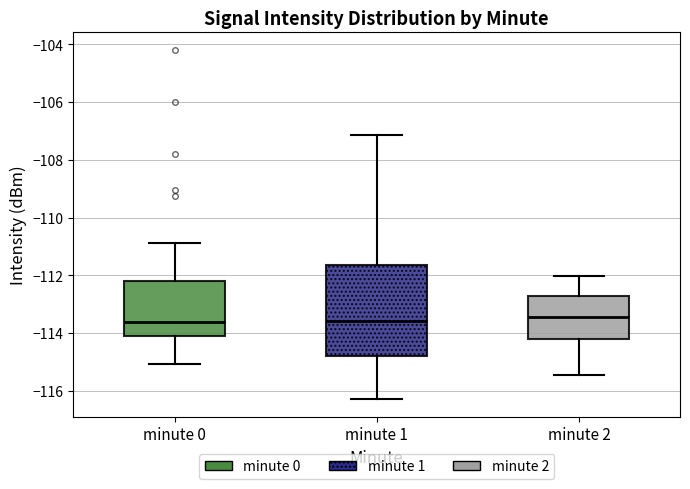

Reading left to right, transcribe this box plot: for each box, give where its median line is, the range the box spans, and where its two whiskers end, as read against the y-axis. The values are not printed on the chart, so give them approximately, as read against the axis.

minute 0: median -113.6, box -114.2 to -112.2, whiskers -115.0 to -110.8
minute 1: median -113.6, box -114.8 to -111.6, whiskers -116.2 to -107.2
minute 2: median -113.4, box -114.2 to -112.8, whiskers -115.4 to -112.0